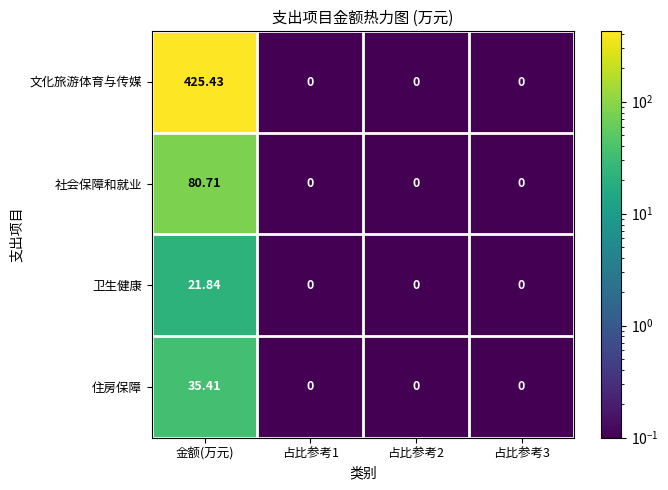

Rank the series by their maximum value, from lowest to highest.

卫生健康, 住房保障, 社会保障和就业, 文化旅游体育与传媒